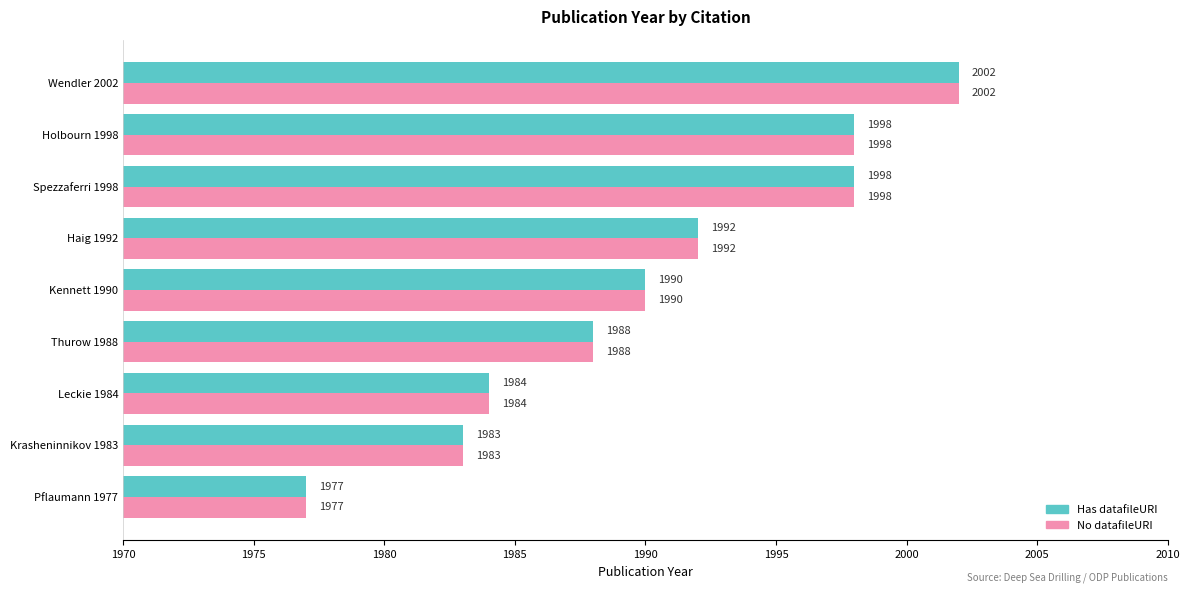

What is the minimum value shown in the chart?

1977